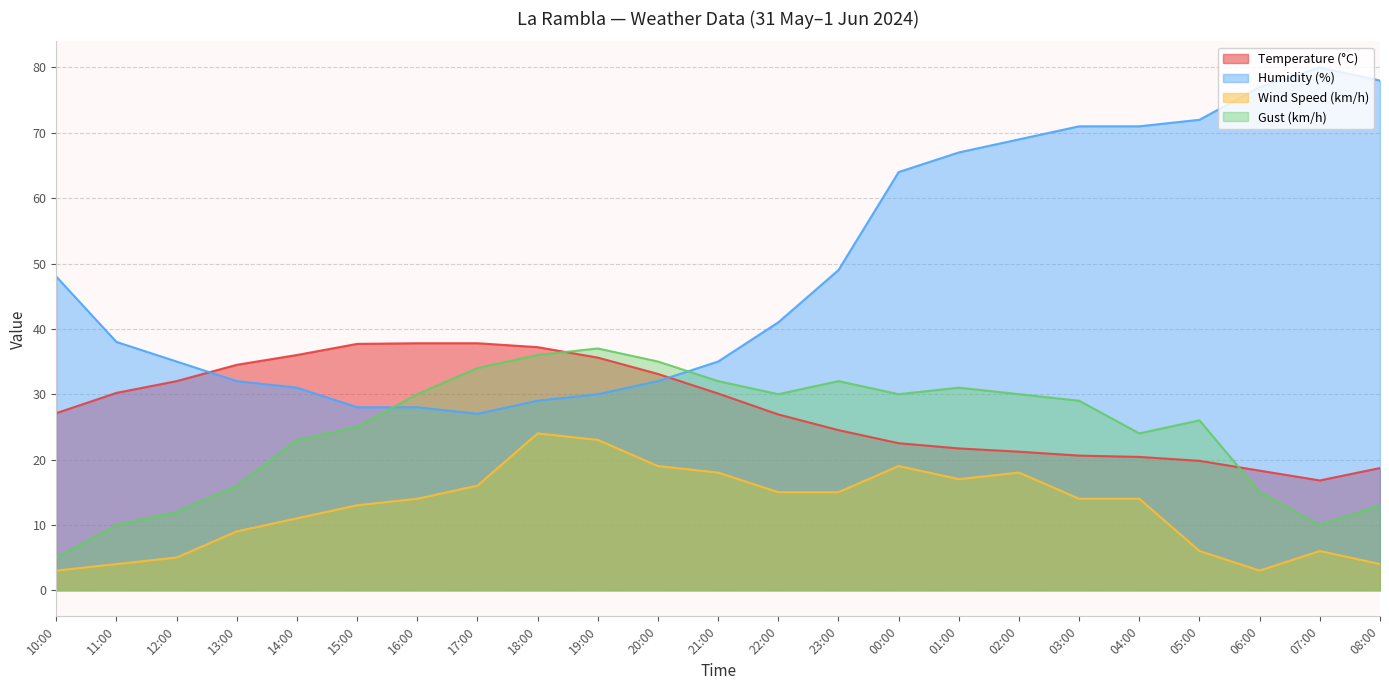

What is the label of the 20th point from the left?

05:00